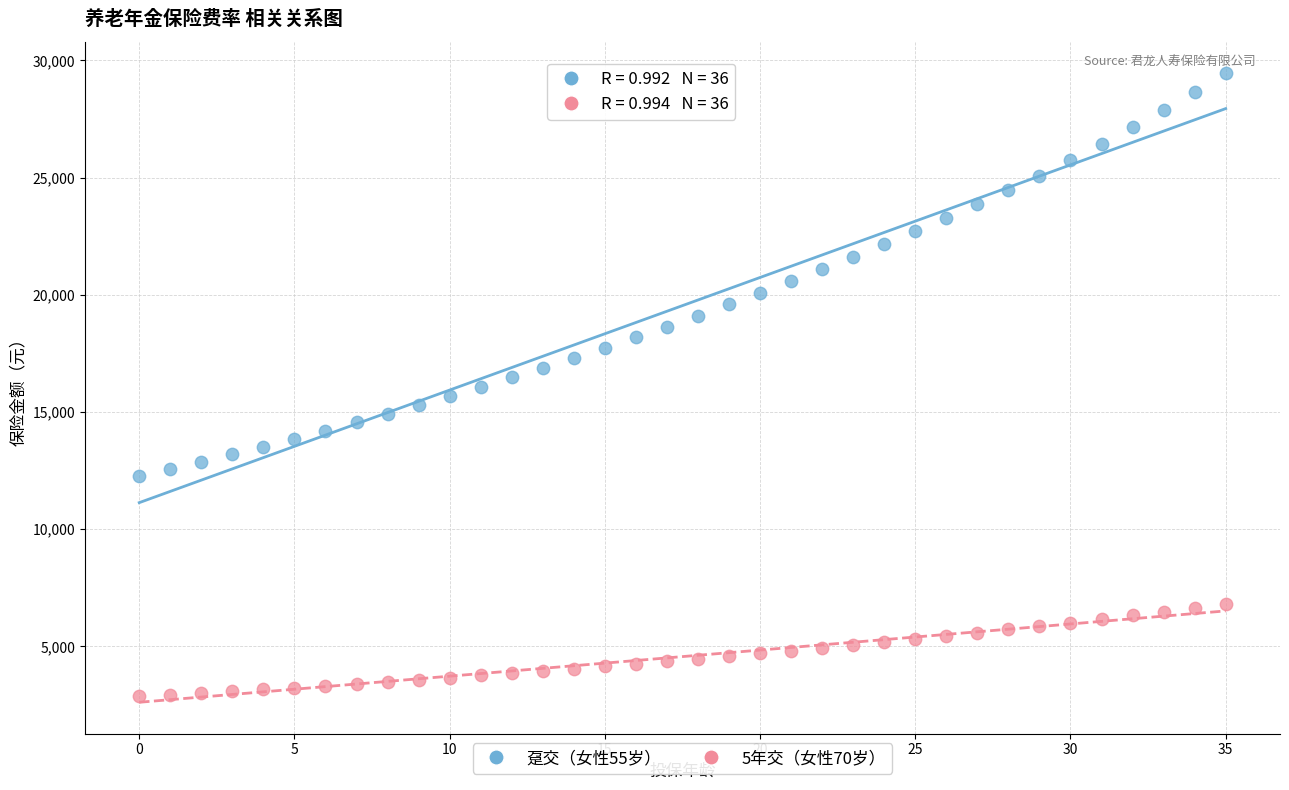

Which series contains the highest Y value?

趸交（女性55岁）